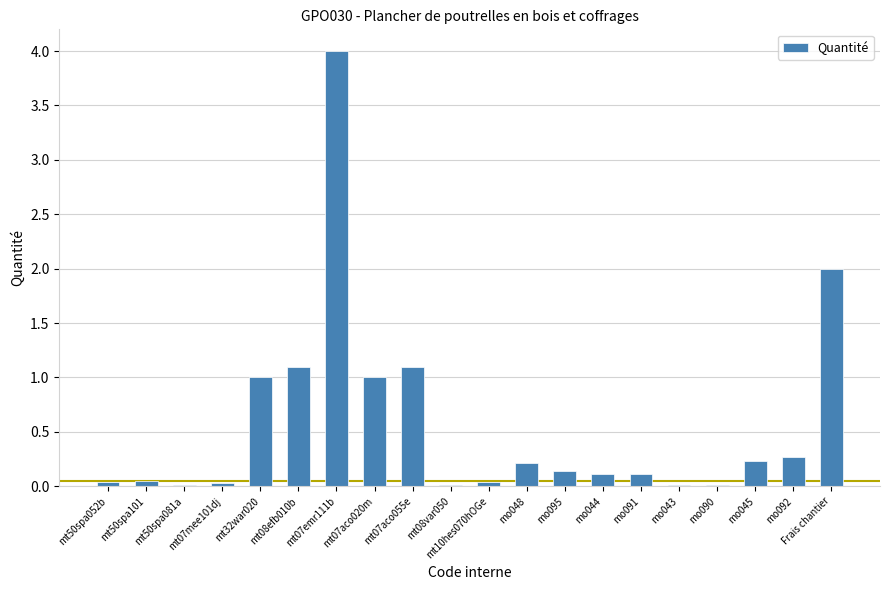

True or false: the data shows 1.7 at mt08efb010b.

False